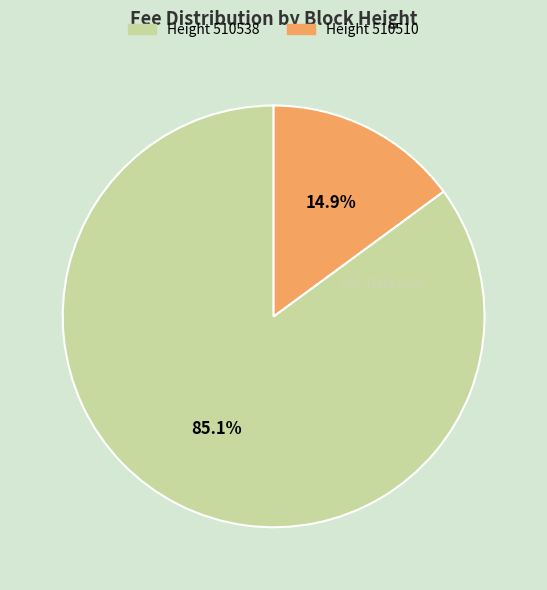

Is there any slice that represents more than half of the pie?

Yes